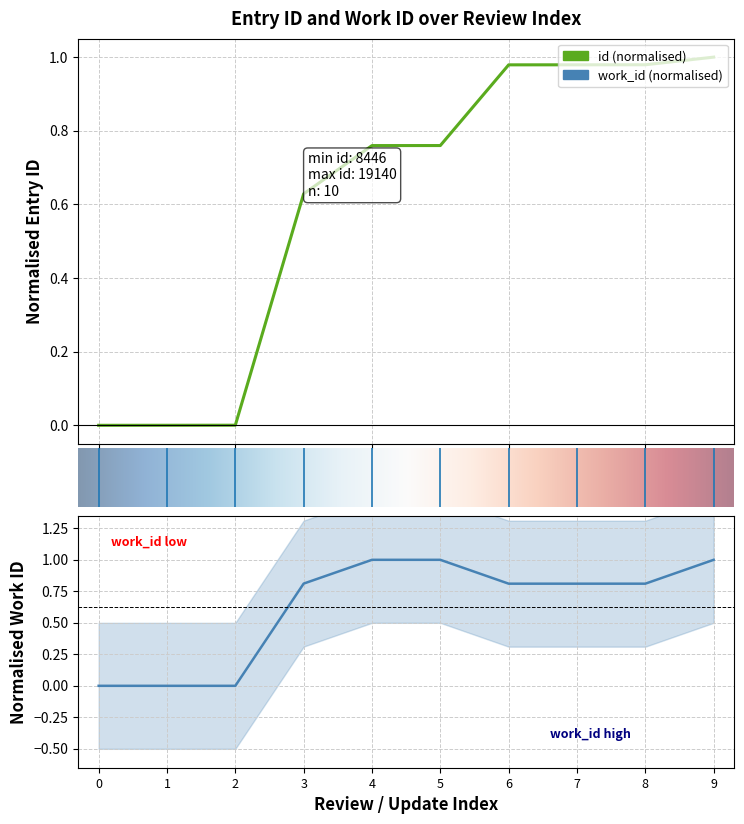

What is the greatest value displayed?

1.0